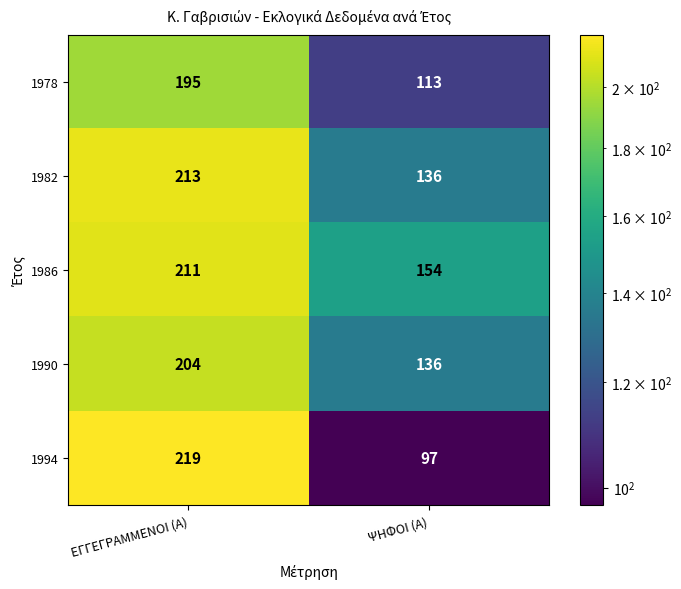

Which series changed the most between ΕΓΓΕΓΡΑΜΜΕΝΟΙ (Α) and ΨΗΦΟΙ (Α)?

1994